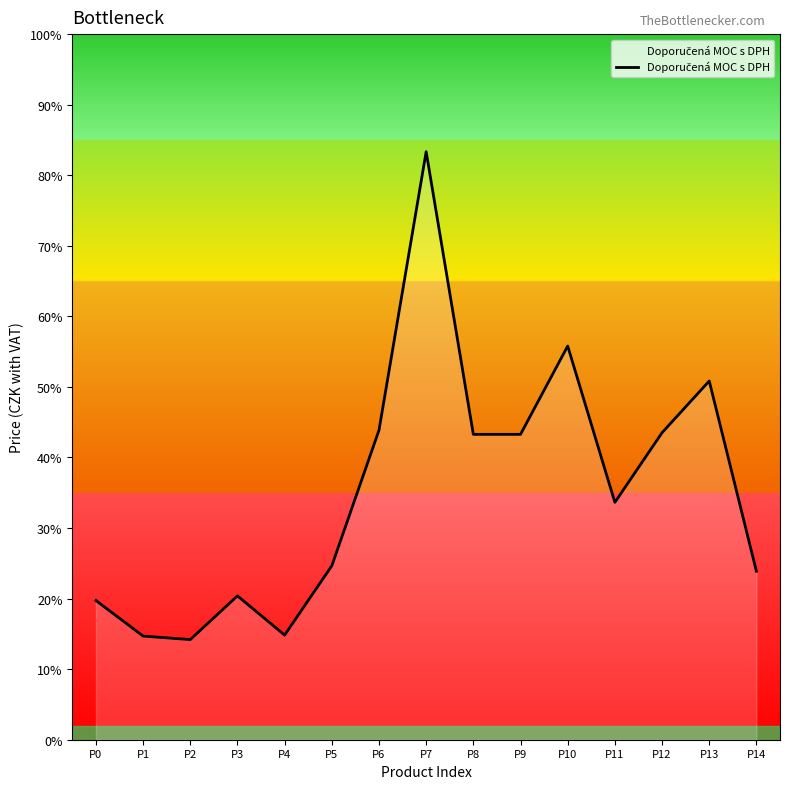

Does the chart display data point markers on the line(s)?

No